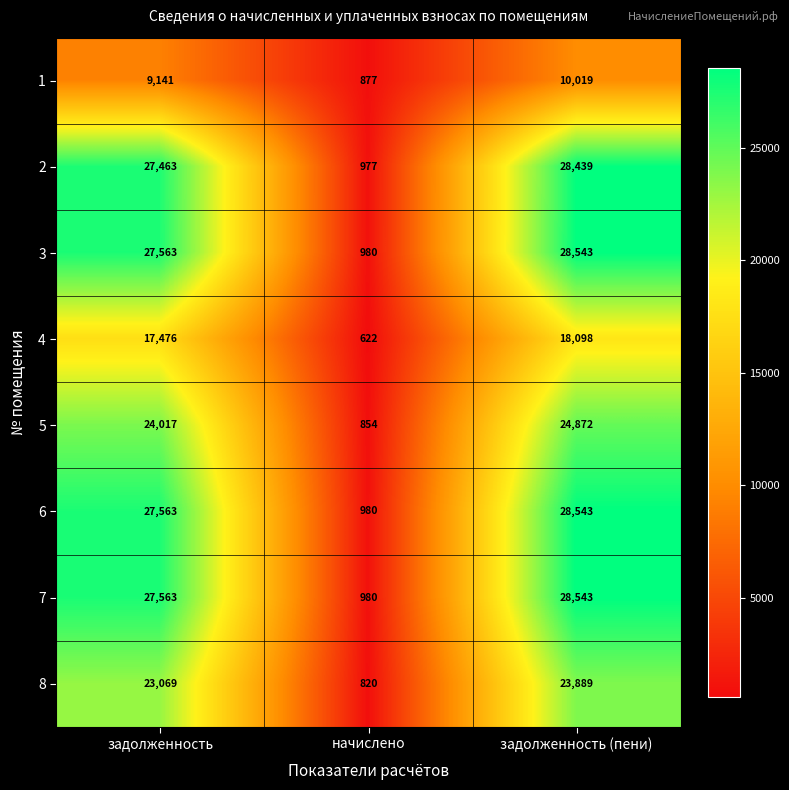

What is the spread (max minus min) of values at задолженность (пени)?

18524